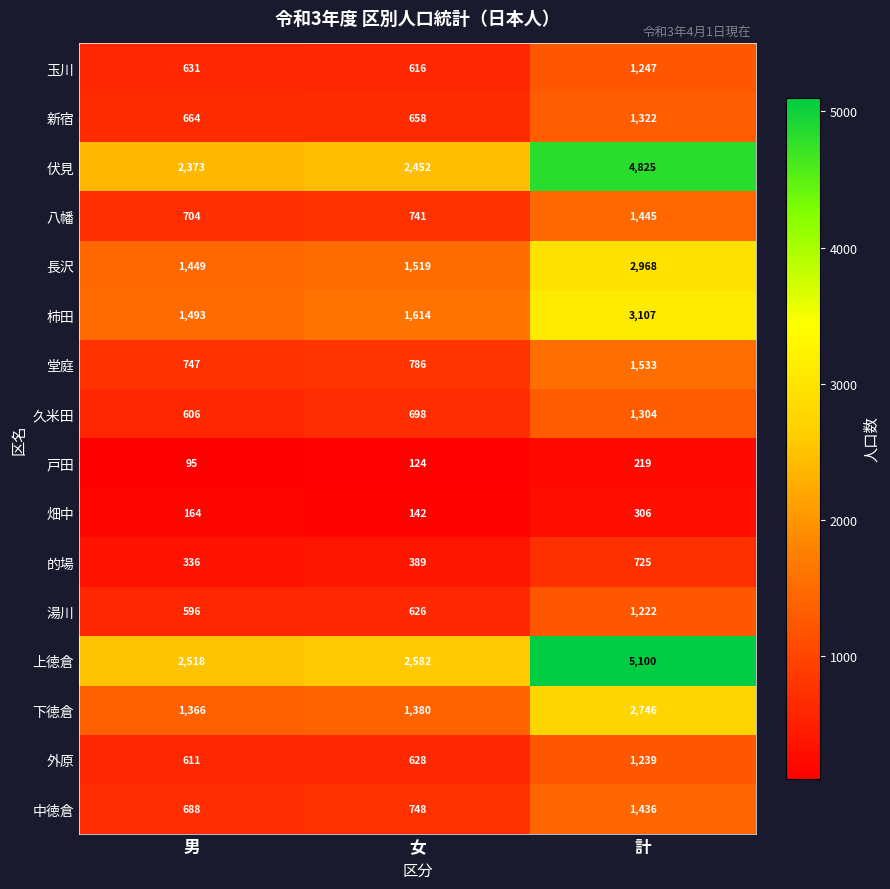

Where is 長沢 nearest to the value 2208?

女